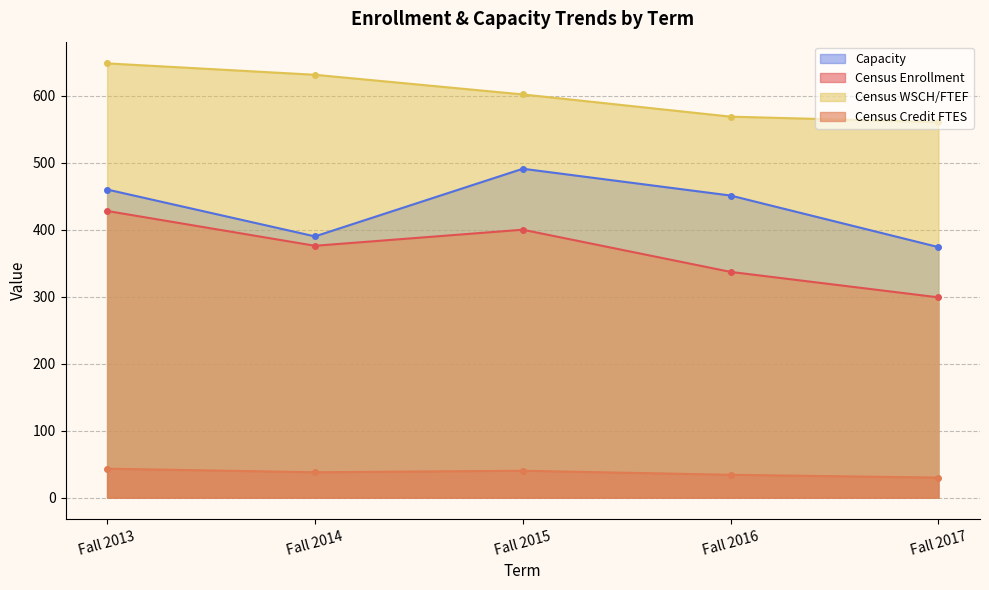

Is it true that Census Credit FTES equals 455.3 at Fall 2016?

False